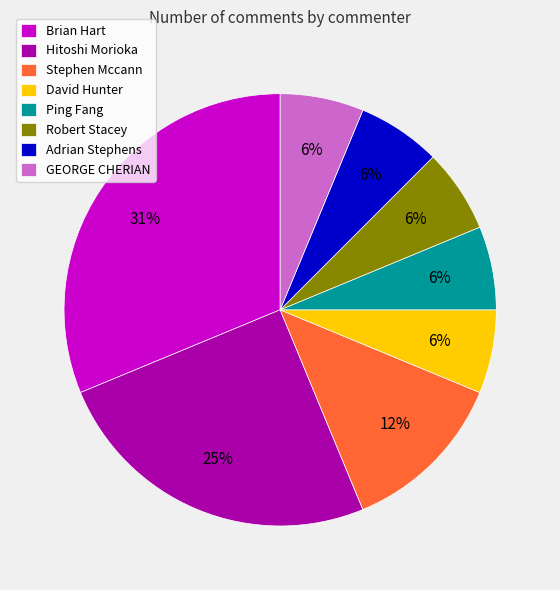

To the nearest percent, what portion does Adrian Stephens represent?

6%